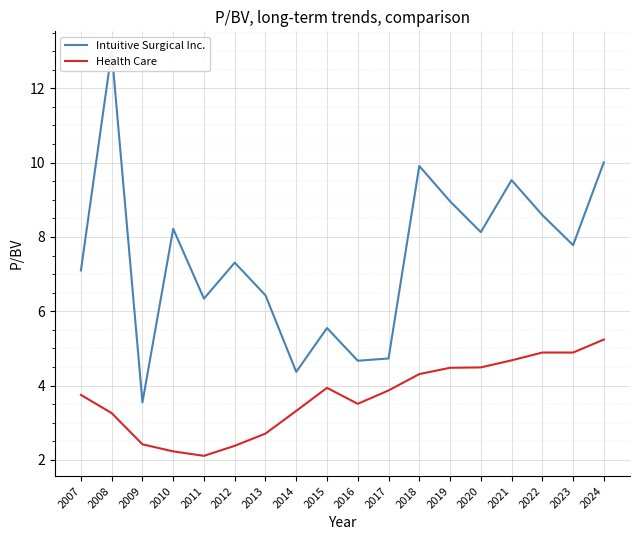

What is the minimum value for Intuitive Surgical Inc.?

3.5